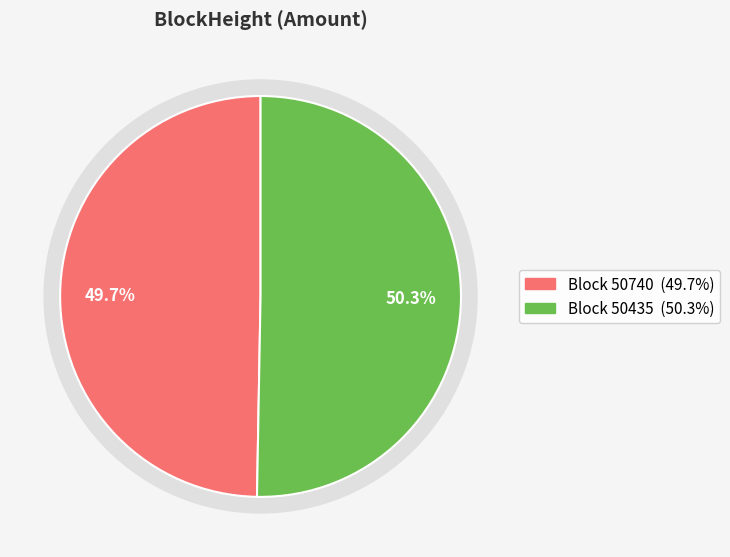

Which category accounts for the majority?

50435